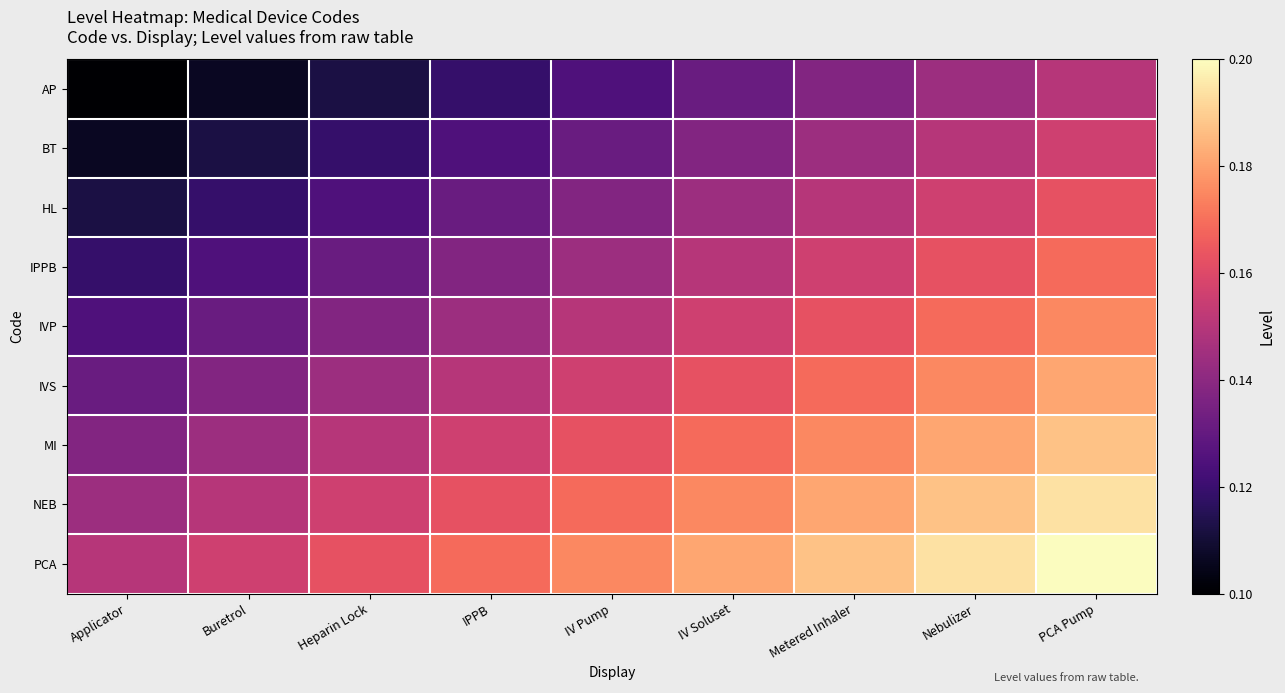

Which series has the largest total across all categories?

PCA